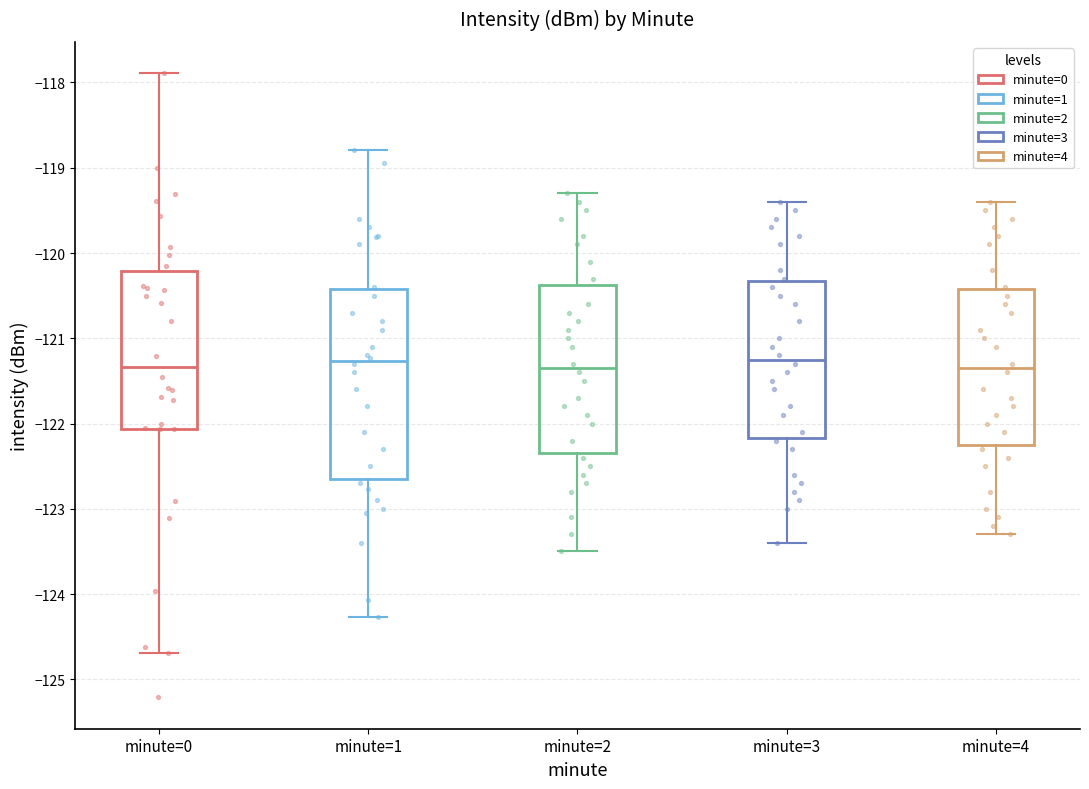

Reading left to right, read every box against the y-axis: the position of its median line, the range the box covers, and the ends of its whiskers. The values are not printed on the chart, so give them approximately, as read against the axis.

minute=0: median -121.3, box -122.1 to -120.2, whiskers -124.7 to -117.9
minute=1: median -121.3, box -122.7 to -120.4, whiskers -124.3 to -118.8
minute=2: median -121.3, box -122.3 to -120.4, whiskers -123.5 to -119.3
minute=3: median -121.2, box -122.2 to -120.3, whiskers -123.4 to -119.4
minute=4: median -121.3, box -122.2 to -120.4, whiskers -123.3 to -119.4